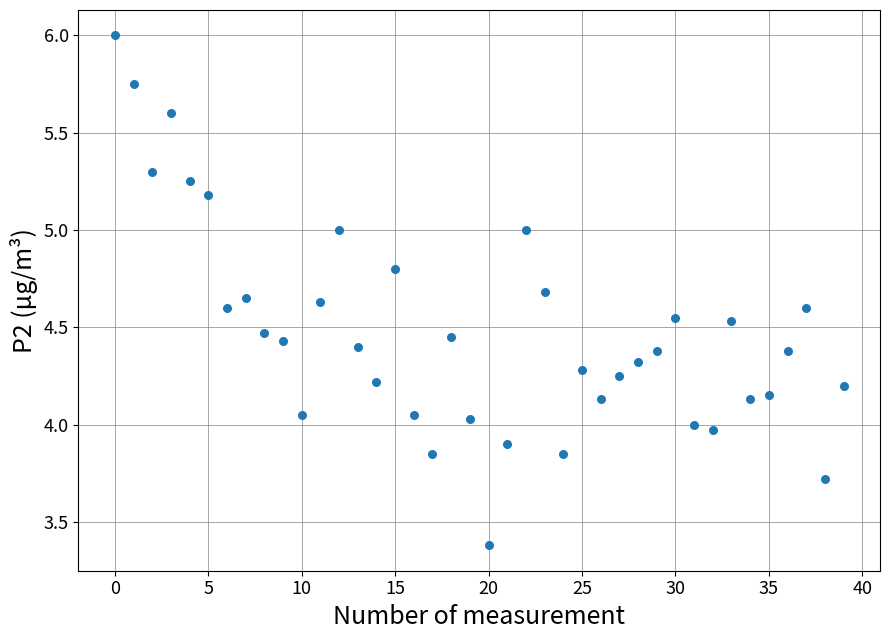

What is the range of Y values (max minus min)?

2.6